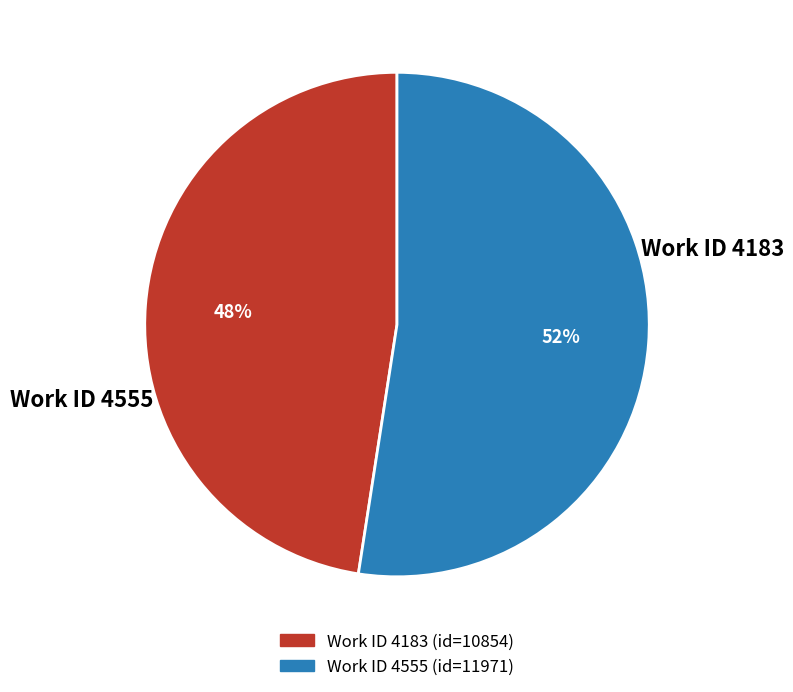

Is there any slice that represents more than half of the pie?

Yes